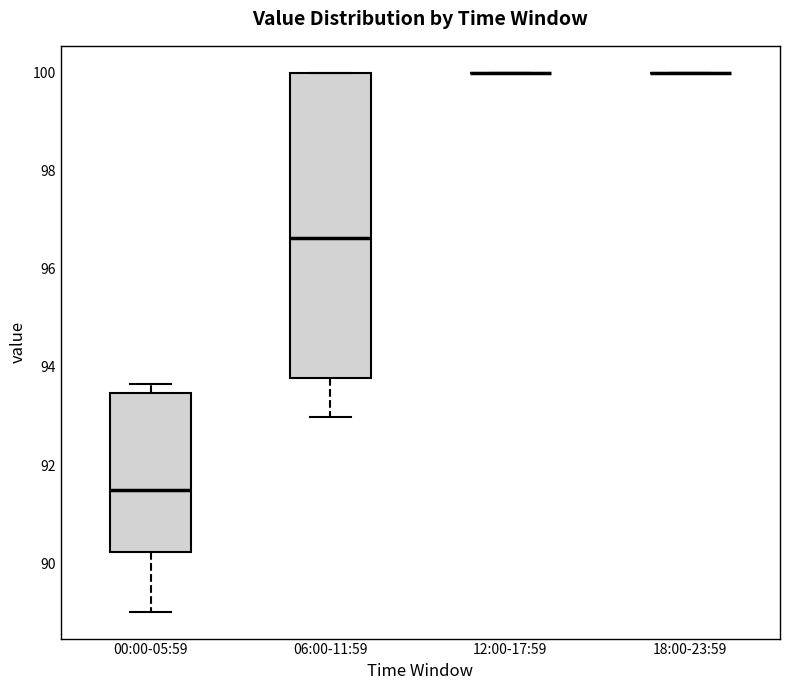

Reading left to right, read every box against the y-axis: the position of its median line, the range the box covers, and the ends of its whiskers. The values are not printed on the chart, so give them approximately, as read against the axis.

00:00-05:59: median 91.4, box 90.2 to 93.4, whiskers 89.0 to 93.6
06:00-11:59: median 96.6, box 93.8 to 100.0, whiskers 93.0 to 100.0
12:00-17:59: box collapsed to a line at 100.0, whiskers 100.0 to 100.0
18:00-23:59: box collapsed to a line at 100.0, whiskers 100.0 to 100.0